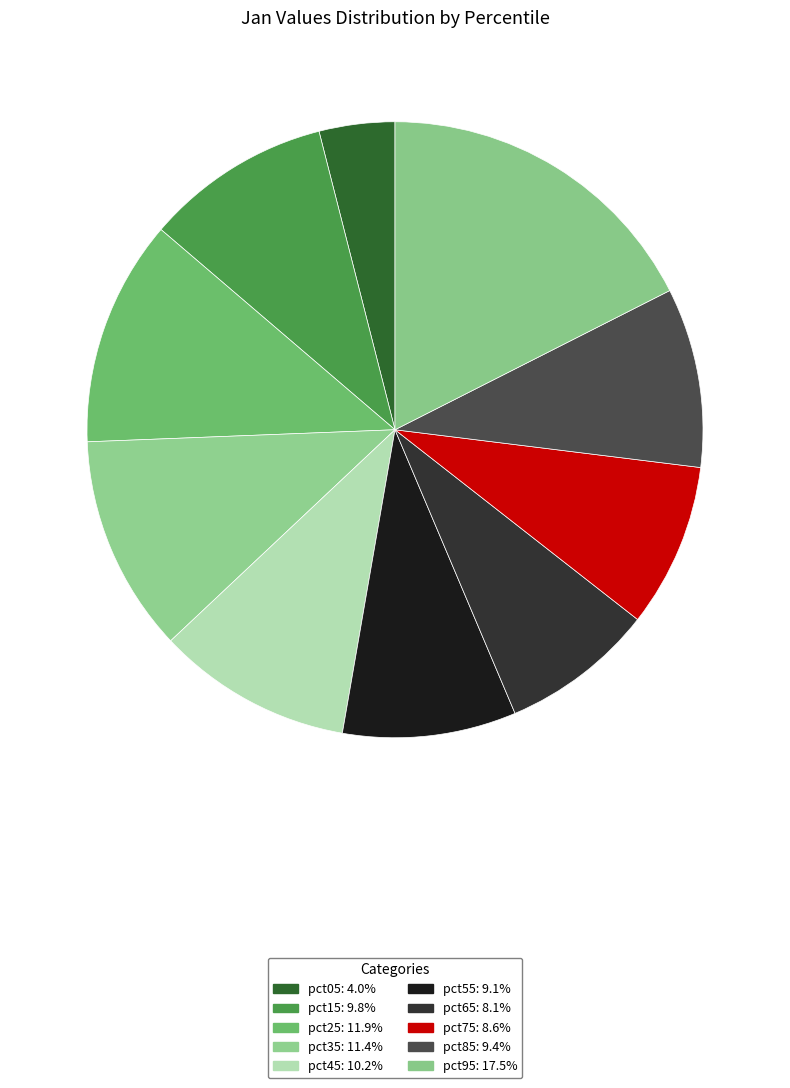

Which category has the biggest portion of the pie?

pct95